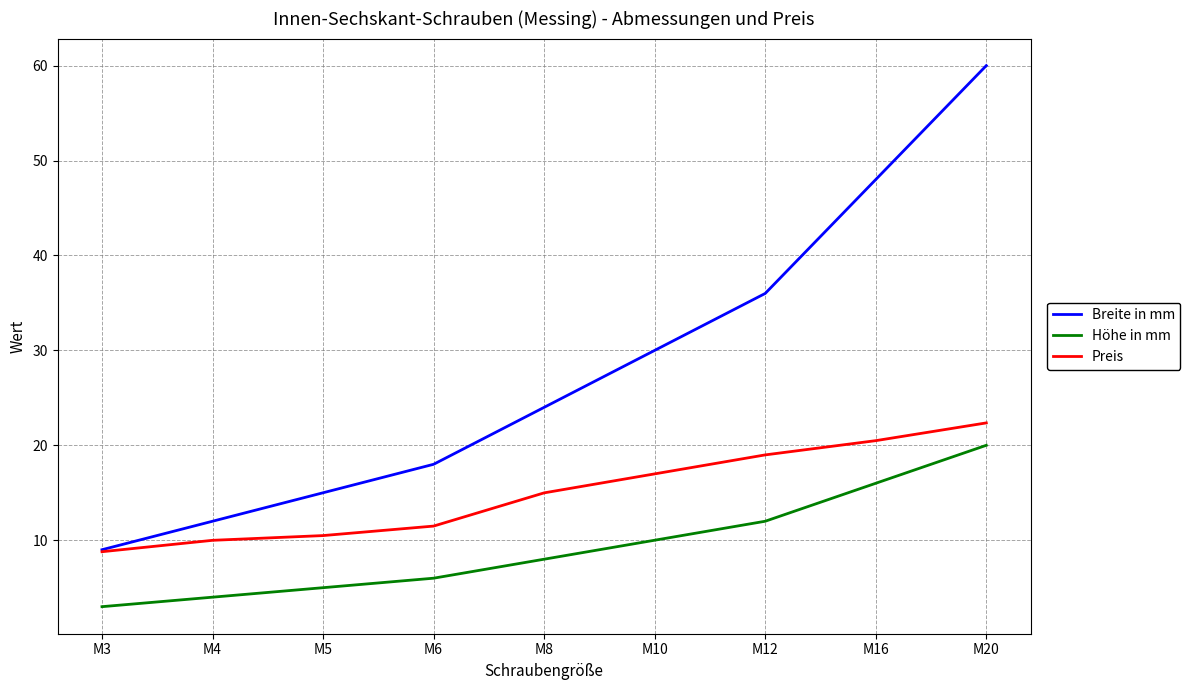

True or false: Preis and Höhe in mm cross at least once.

False